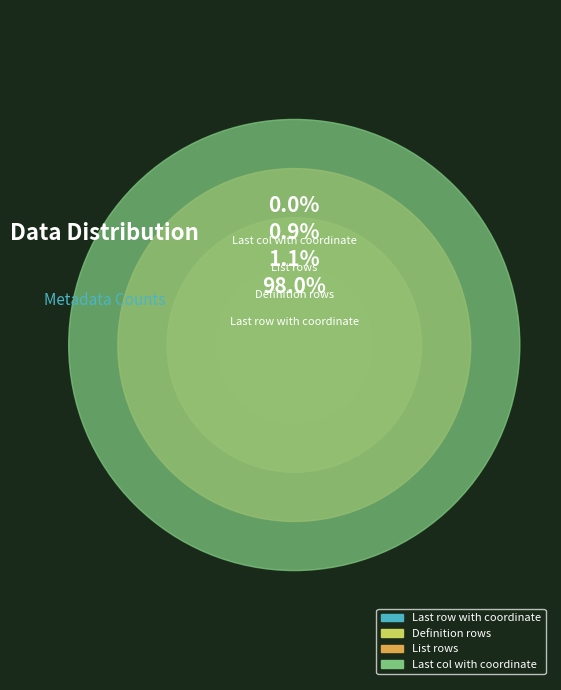

How many slices are in this pie chart?

4